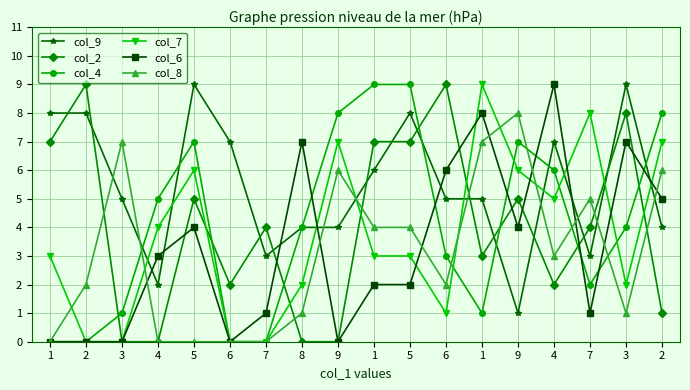

Count the number of categories in the chart.

18